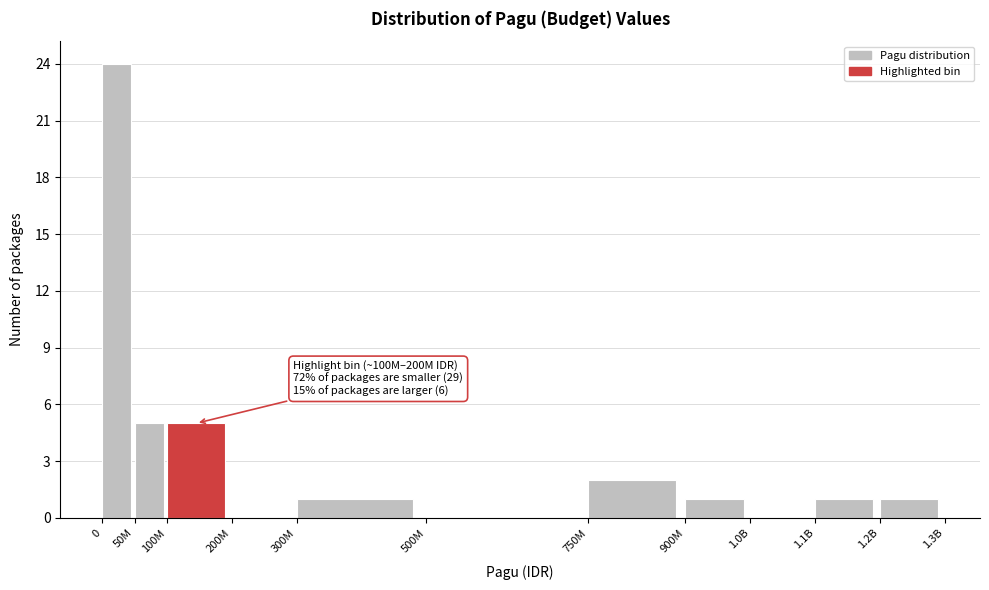

Reading left to right, what are all the values shown in this chart?

0=24	50M=5	100M=5	200M=0	300M=1	500M=0	750M=2	900M=1	1.0B=0	1.1B=1	1.2B=1